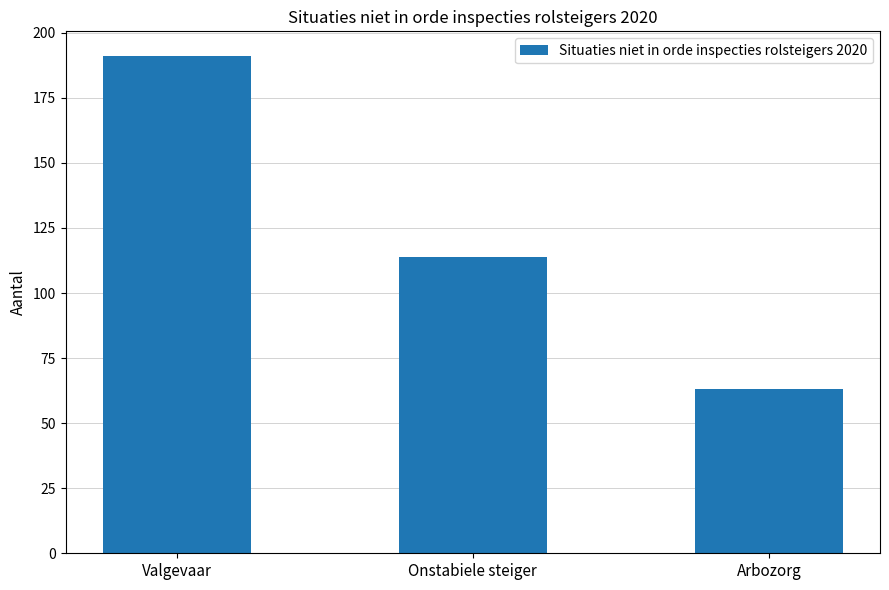

Reading right to left, transcribe all the data shown in this chart.

63	114	191